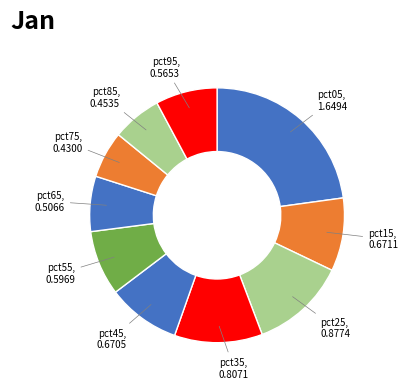

How many slices are in this pie chart?

10